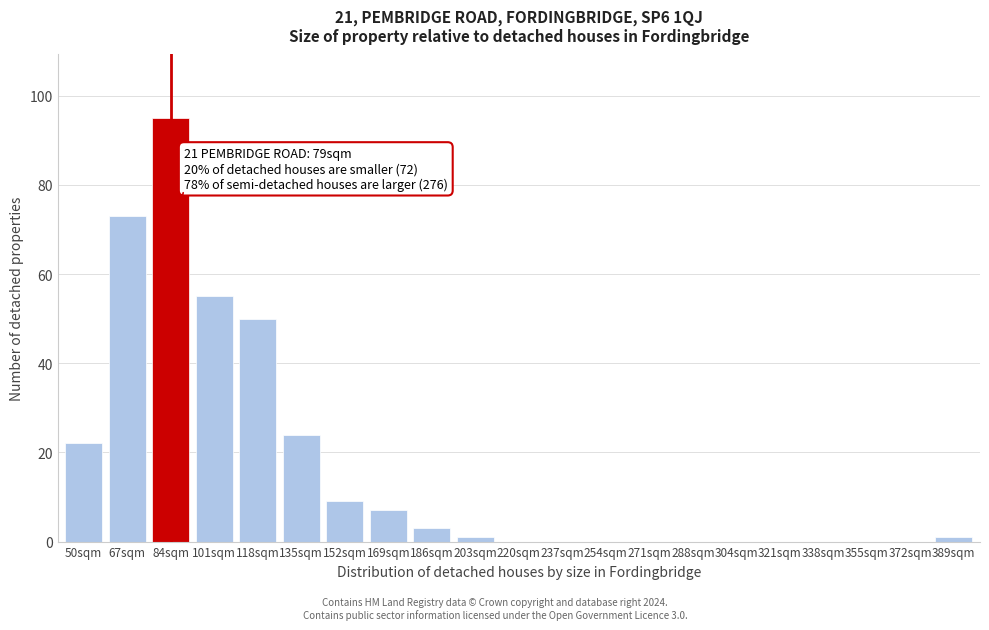

Reading left to right, list all the values displayed in this chart.

50sqm=22	67sqm=73	84sqm=95	101sqm=55	118sqm=50	135sqm=24	152sqm=9	169sqm=7	186sqm=3	203sqm=1	220sqm=0	237sqm=0	254sqm=0	271sqm=0	288sqm=0	304sqm=0	321sqm=0	338sqm=0	355sqm=0	372sqm=0	389sqm=1